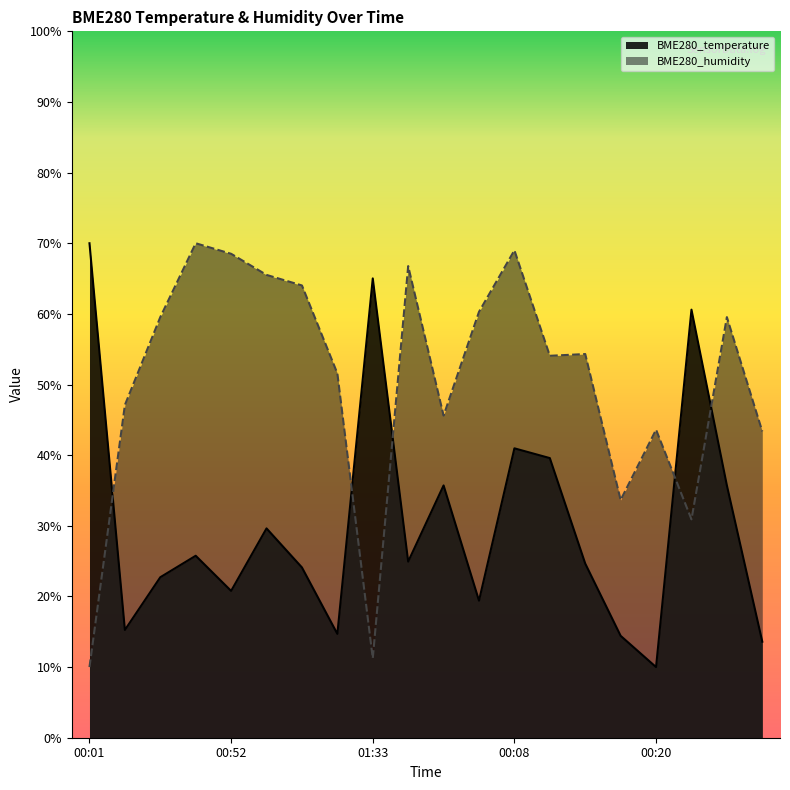

What is the difference between the second highest and minimum values in the BME280_humidity series?

59.0